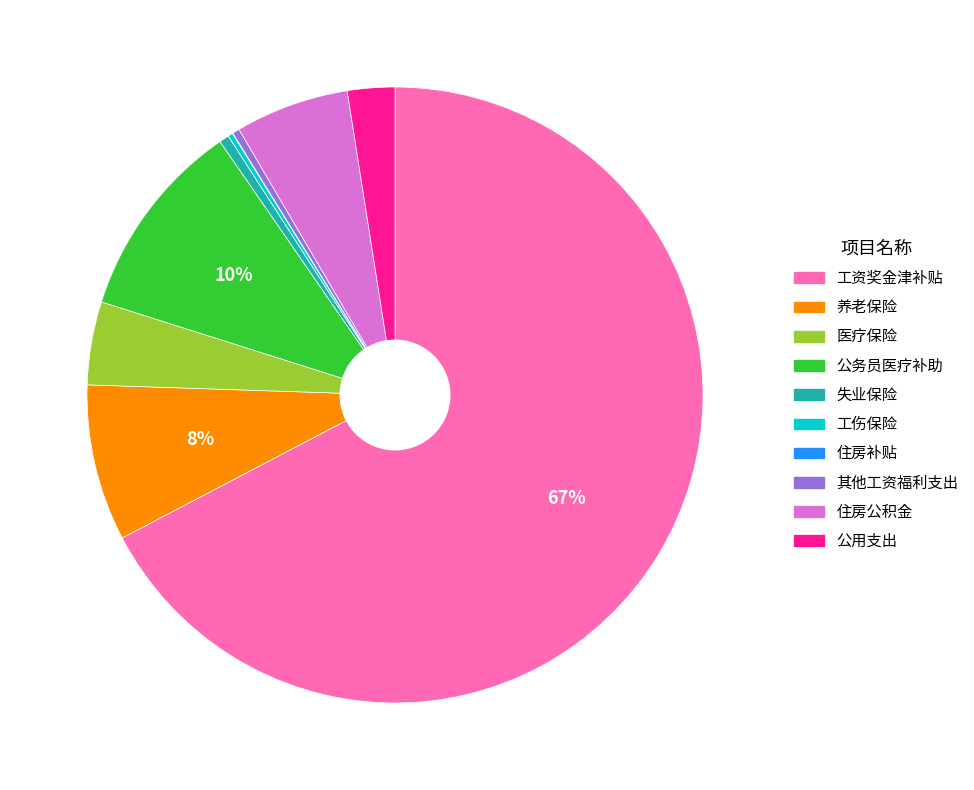

The 公务员医疗补助 slice represents 10% of the pie. True or false?

True